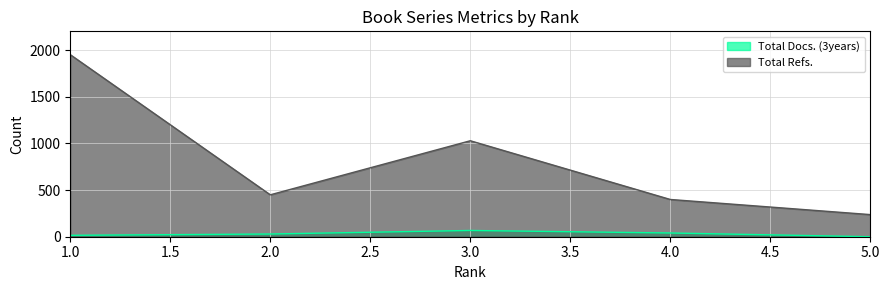

True or false: Total Docs. (3years) and Total Refs. intersect in this chart.

False